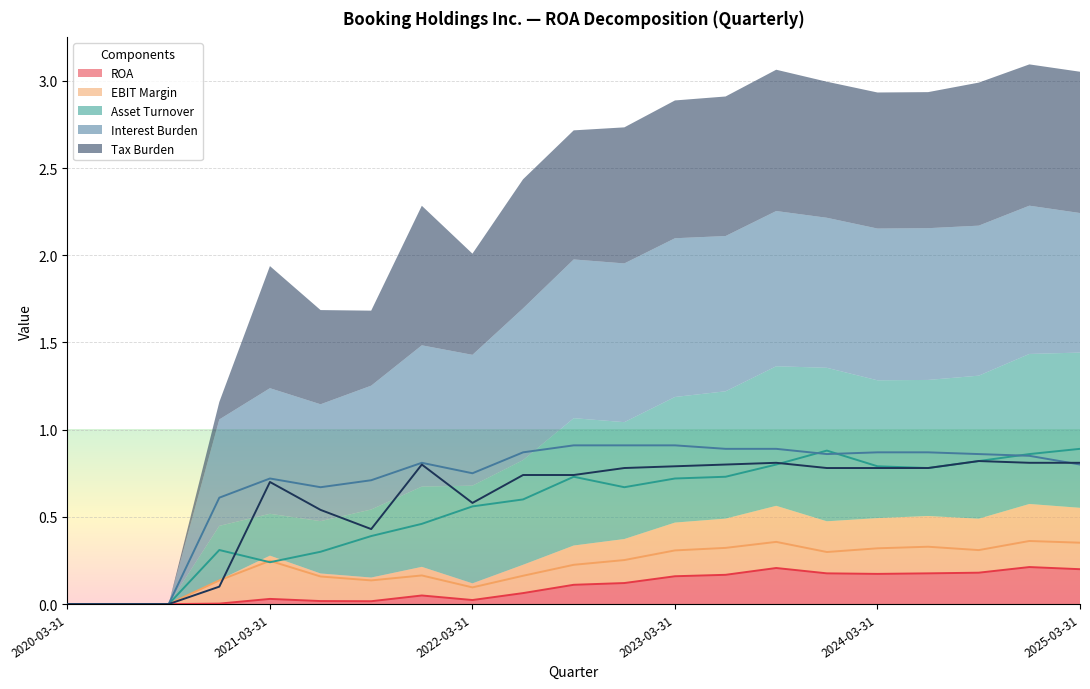

Between 2024-09-30 and 2024-03-31, which series saw the biggest shift?

Tax Burden